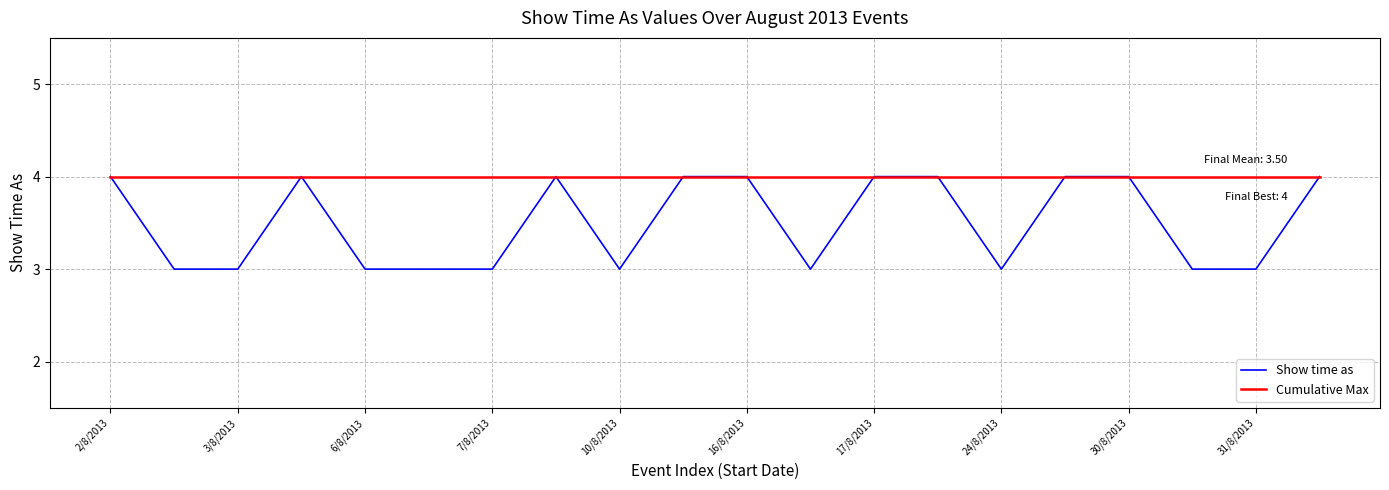

What are all the series names shown in the legend?

Show time as, Cumulative Max